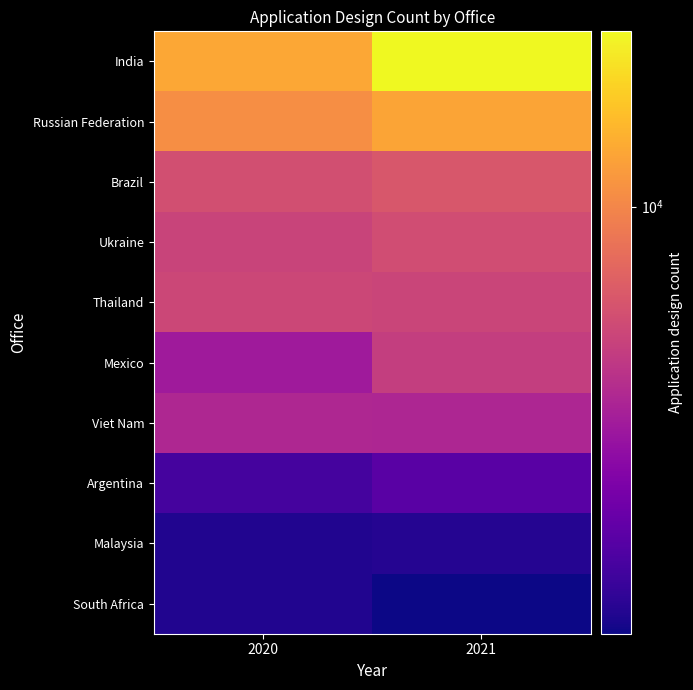

Reading left to right, extract all data points from this chart.

India: 2020=12793	2021=21446
Russian Federation: 2020=10589	2021=12543
Brazil: 2020=6263	2021=6711
Ukraine: 2020=5619	2021=6122
Thailand: 2020=5818	2021=5687
Mexico: 2020=3867	2021=5353
Viet Nam: 2020=4377	2021=4310
Argentina: 2020=2099	2021=2372
Malaysia: 2020=1701	2021=1739
South Africa: 2020=1708	2021=1561